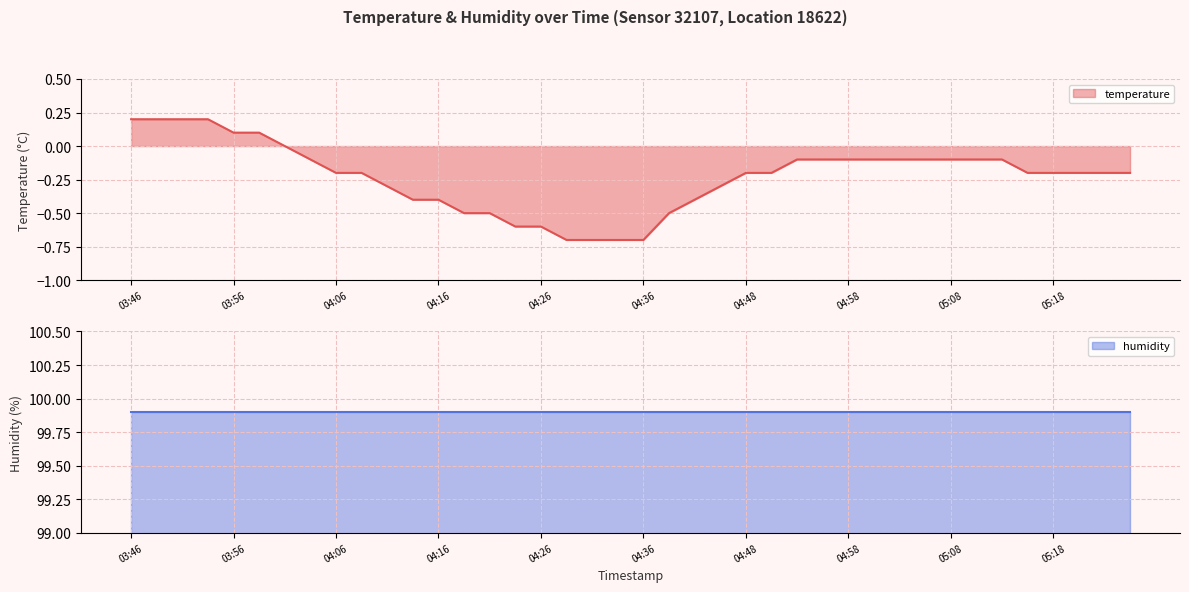

What is the maximum value shown in the chart?

0.2